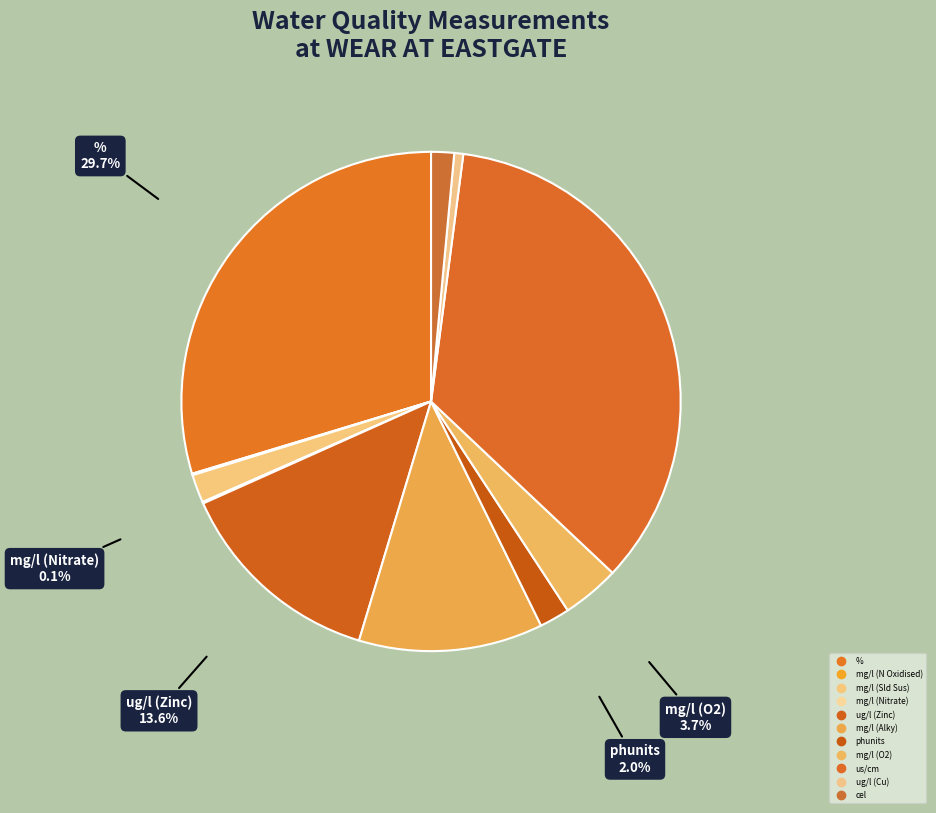

Which has a higher value, phunits or us/cm?

us/cm